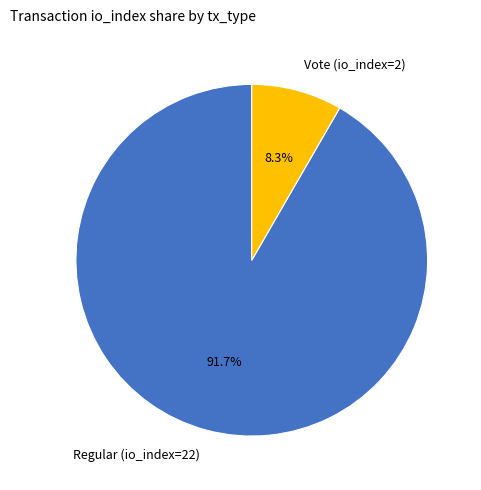

Is it true that Regular (io_index=22) is 99% of the pie?

False